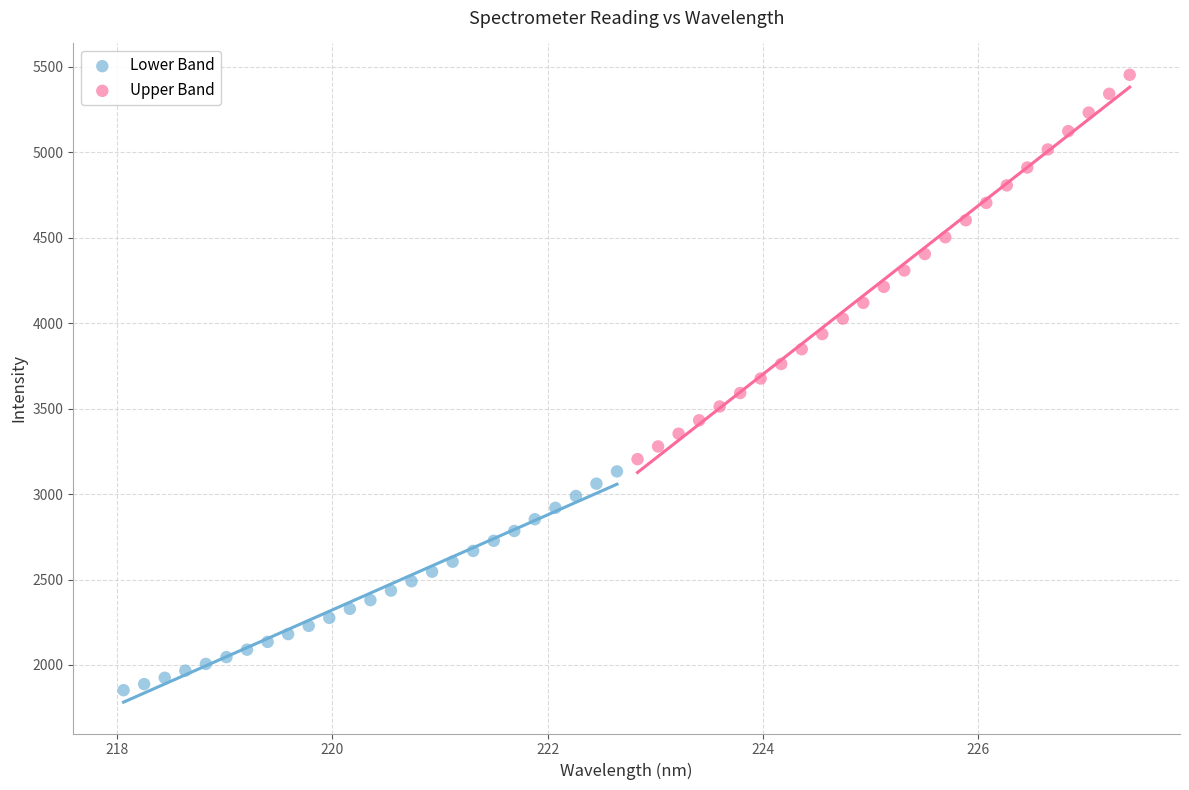

Which series has the widest spread of Y values?

Upper Band